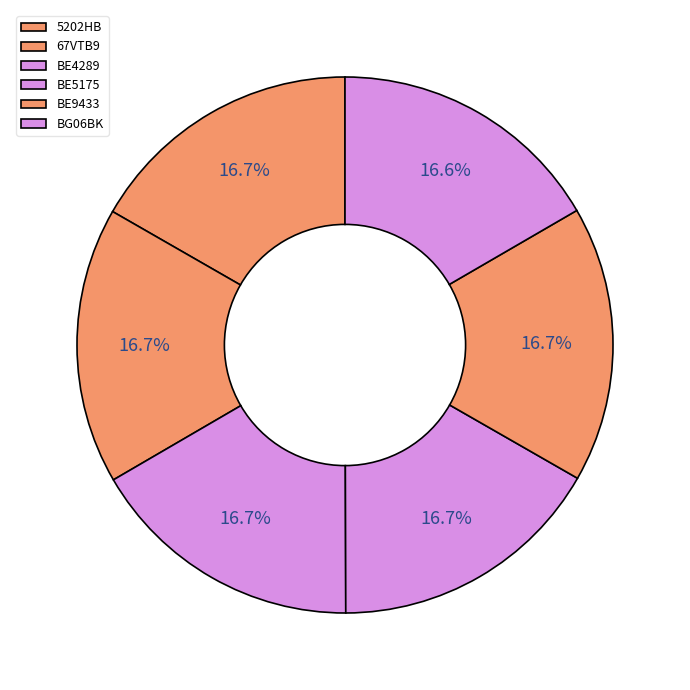

How many segments does this pie chart have?

6